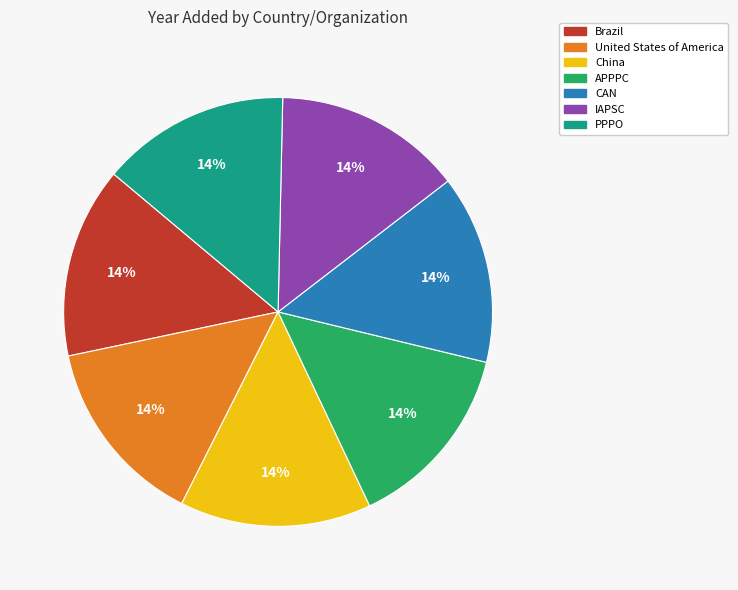

What is the ratio of the value at IAPSC to the value at China?

1.0